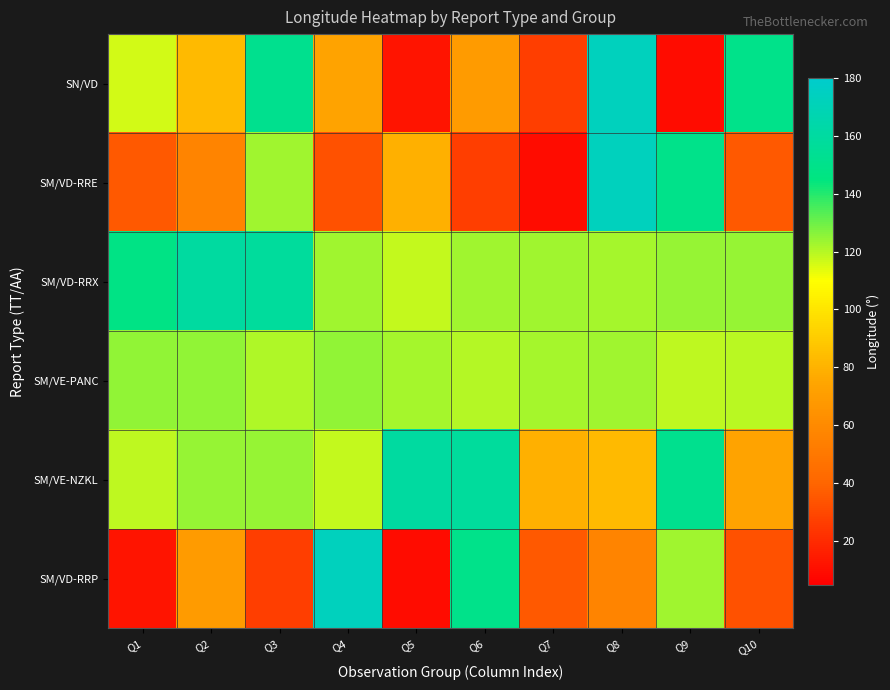

Reading left to right, what are all the values shown in this chart?

SN/VD: Q1=116.4	Q2=83.3	Q3=151.6	Q4=73.9	Q5=12.1	Q6=69.6	Q7=26.6	Q8=172.7	Q9=9.3	Q10=149.3
SM/VD-RRE: Q1=35.8	Q2=56.5	Q3=122.9	Q4=33.1	Q5=78.9	Q6=26.6	Q7=9.3	Q8=172.7	Q9=149.3	Q10=35.8
SM/VD-RRX: Q1=147.5	Q2=159.5	Q3=157.9	Q4=122.7	Q5=118.3	Q6=122.8	Q7=122.6	Q8=122.4	Q9=124.0	Q10=124.6
SM/VE-PANC: Q1=124.7	Q2=124.7	Q3=121.0	Q4=124.8	Q5=121.9	Q6=120.2	Q7=122.4	Q8=122.9	Q9=119.0	Q10=119.8
SM/VE-NZKL: Q1=118.6	Q2=124.4	Q3=124.5	Q4=118.1	Q5=159.5	Q6=157.9	Q7=78.9	Q8=83.3	Q9=151.6	Q10=73.9
SM/VD-RRP: Q1=12.1	Q2=69.6	Q3=26.6	Q4=172.7	Q5=9.3	Q6=149.3	Q7=35.8	Q8=56.5	Q9=122.9	Q10=33.1